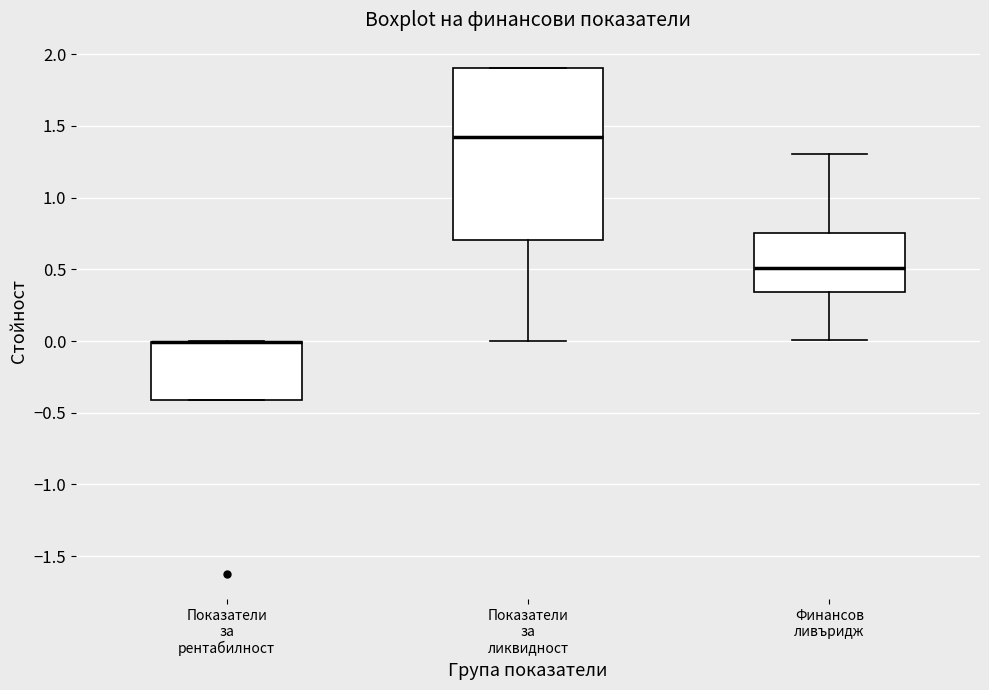

Reading left to right, transcribe this box plot: for each box, give where its median line is, the range the box spans, and where its two whiskers end, as read against the y-axis. The values are not printed on the chart, so give them approximately, as read against the axis.

Показатели за рентабилност: median 0.00 (drawn on the box's upper edge), box -0.40 to 0.00, whiskers -0.40 to 0.00
Показатели за ликвидност: median 1.40, box 0.70 to 1.90, whiskers 0.00 to 1.90
Финансов ливъридж: median 0.50, box 0.35 to 0.75, whiskers 0.00 to 1.30